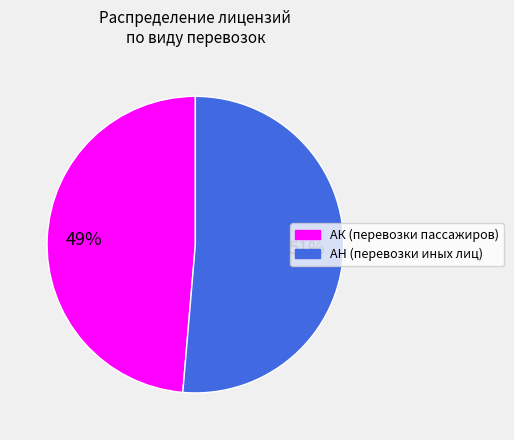

Which slice is the smallest?

АК (перевозки пассажиров)